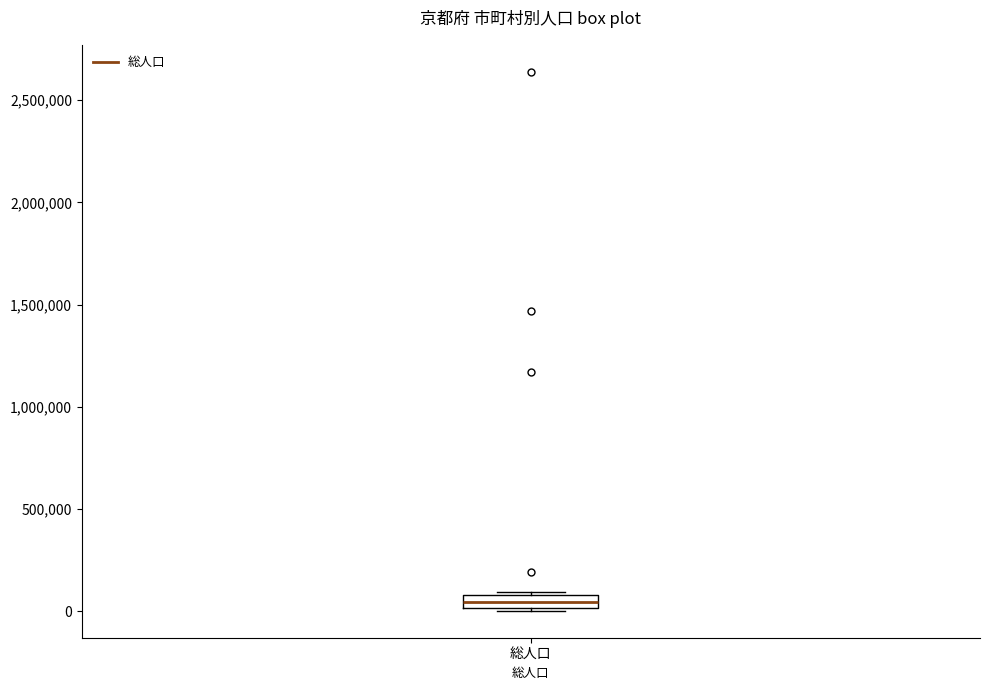

Where is the lower edge of the box for 総人口 on the y-axis? The values are not printed on the chart, so give them approximately, as read against the axis.

0